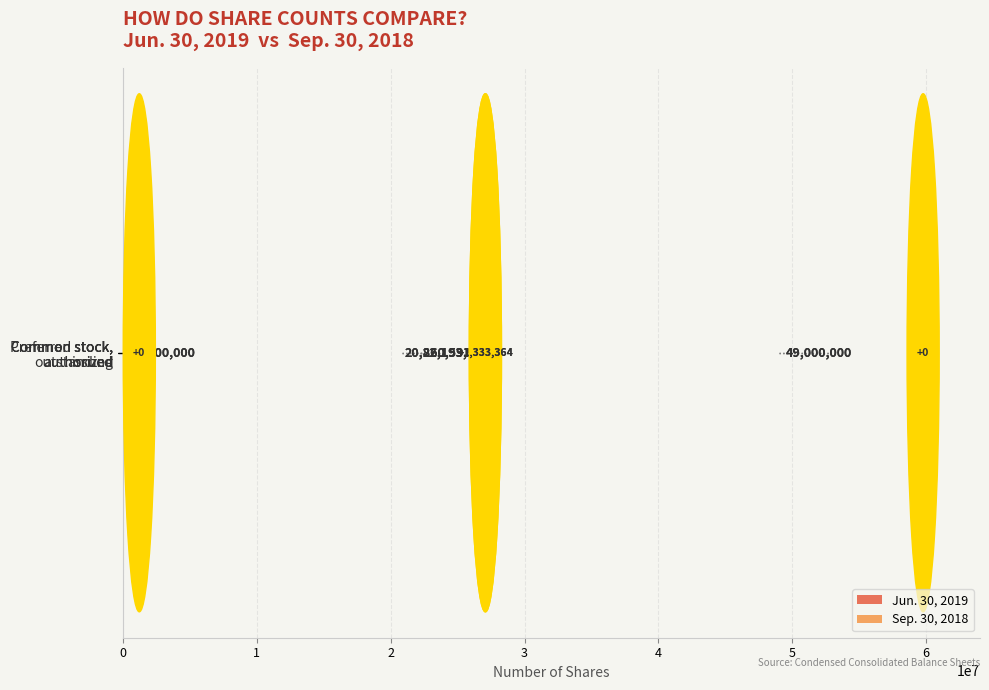

What is the minimum value for Sep. 30, 2018?

1000000